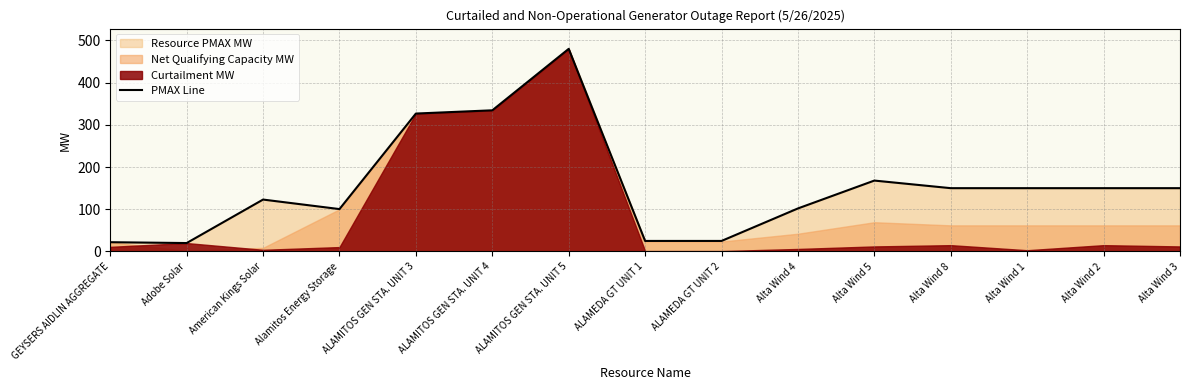

The chart shows a value of 118.2 at ALAMITOS GEN STA. UNIT 3. True or false?

False